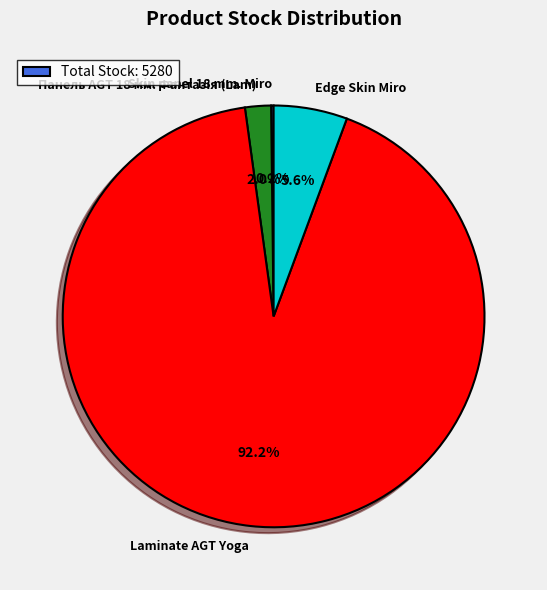

Is there any slice that represents more than half of the pie?

Yes